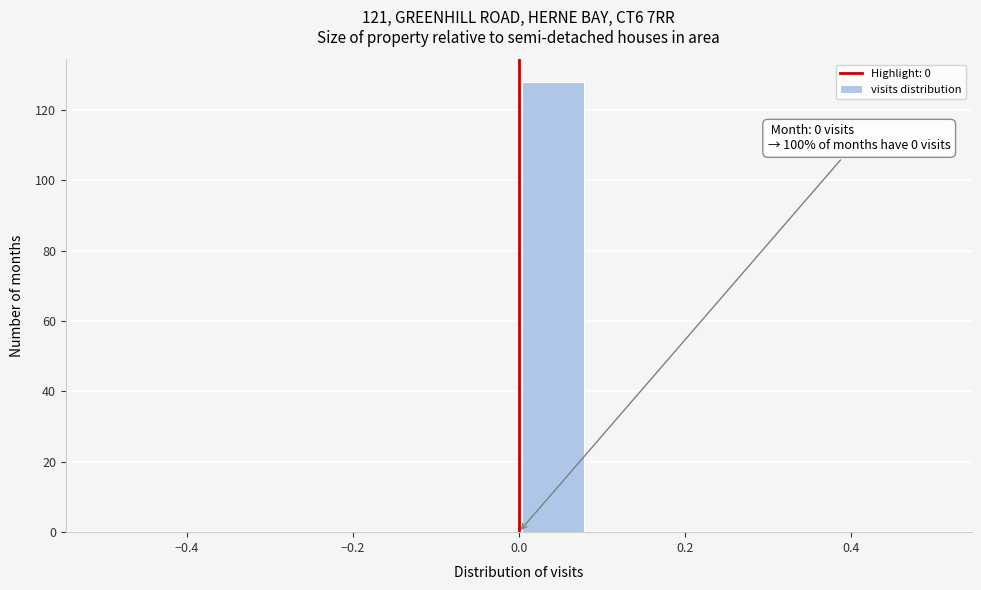

Over which range of the x-axis is the bar tallest?

0.00 to 0.08